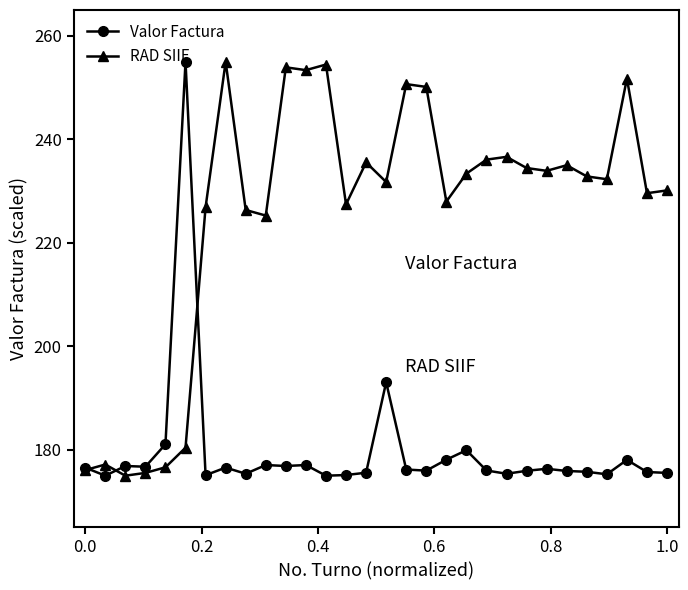

True or false: RAD SIIF and Valor Factura intersect in this chart.

True